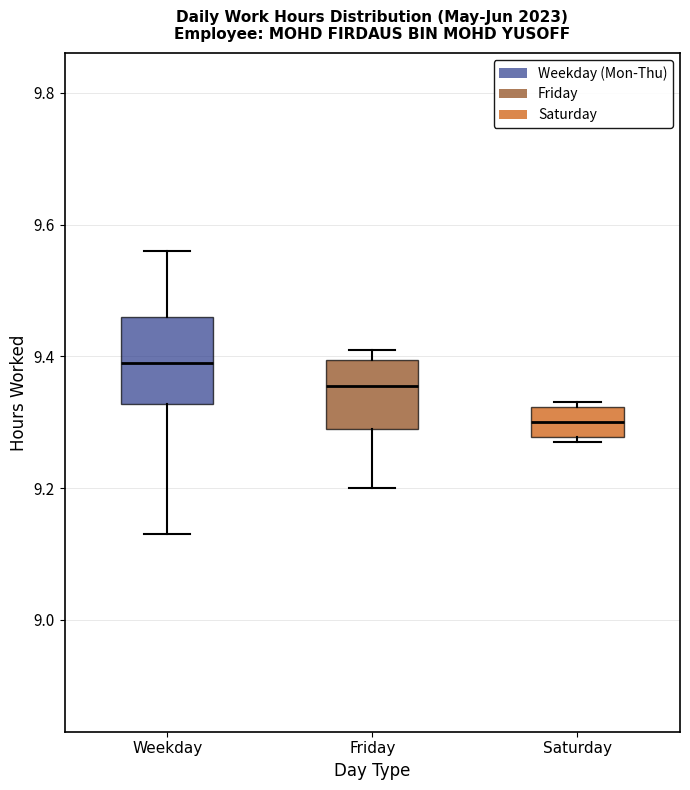

Comparing the boxes themselves (not the whiskers), which one is the tallest?

Weekday